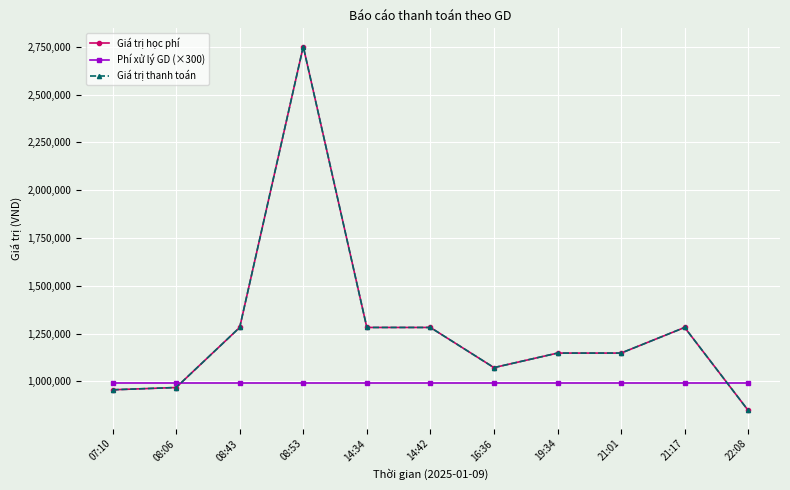

Is this an area chart (filled region under the line)?

No